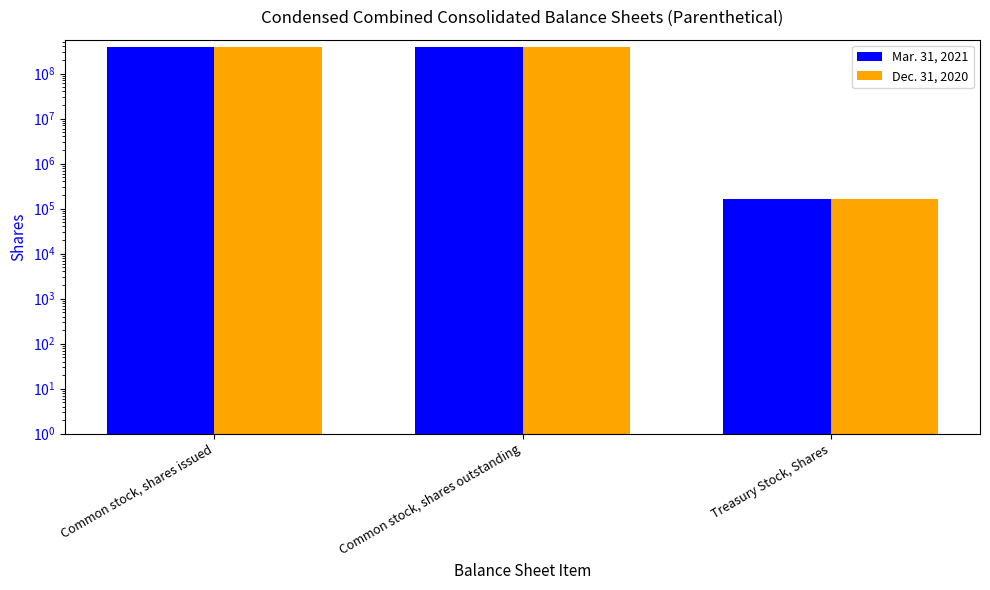

What is the value of the Mar. 31, 2021 bar at the 3rd from the left?

163800